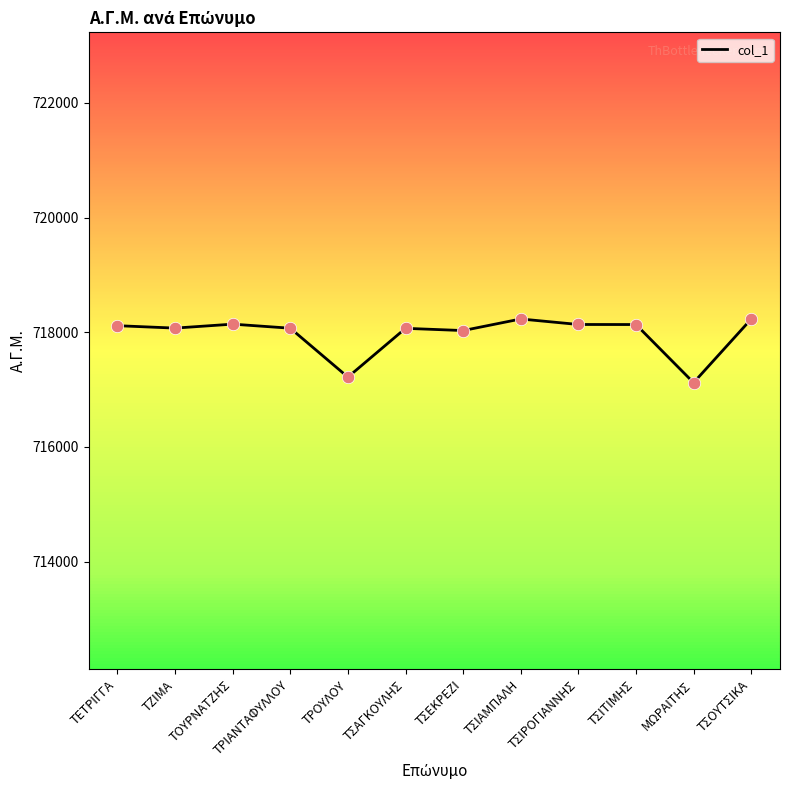

Which has a higher value, ΤΟΥΡΝΑΤΖΗΣ or ΤΡΟΥΛΟΥ?

ΤΟΥΡΝΑΤΖΗΣ